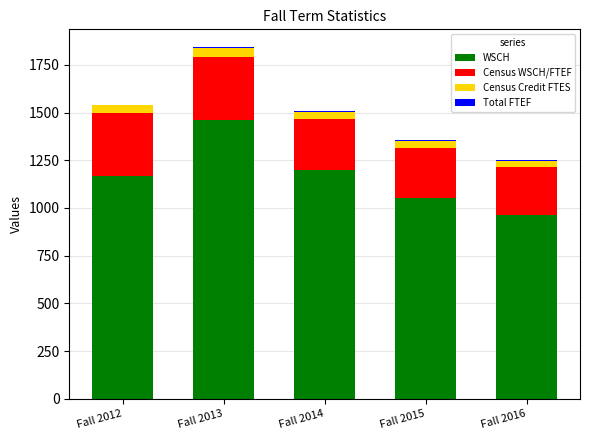

At which category is the sum across all series the highest?

Fall 2013